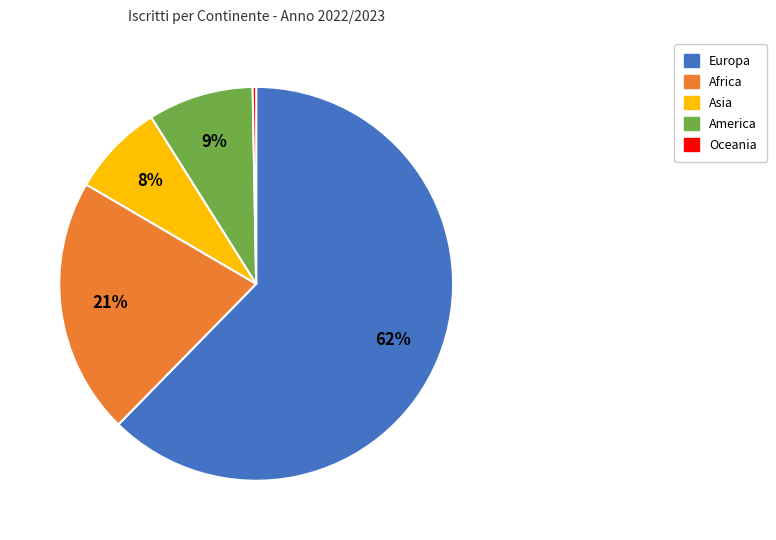

How many slices are in this pie chart?

5